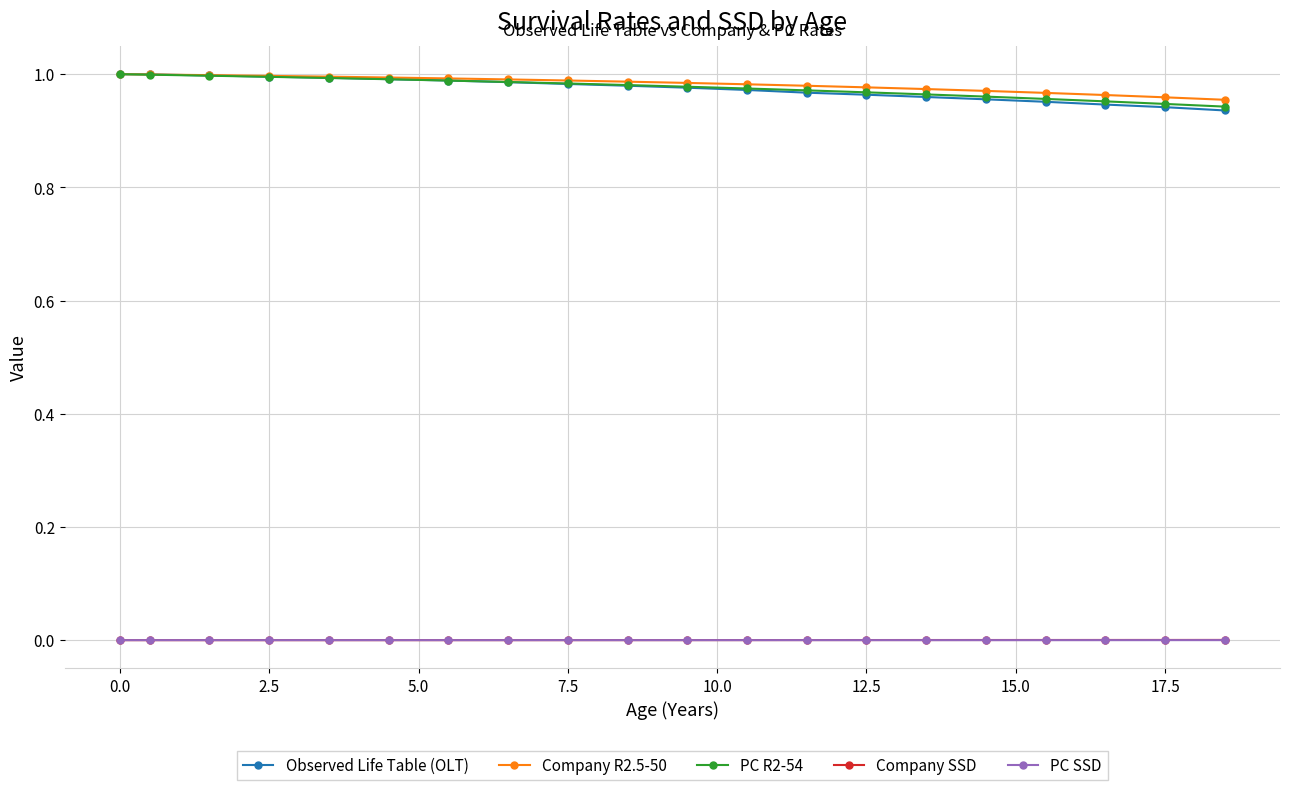

Which series has the widest spread of values?

Observed Life Table (OLT)